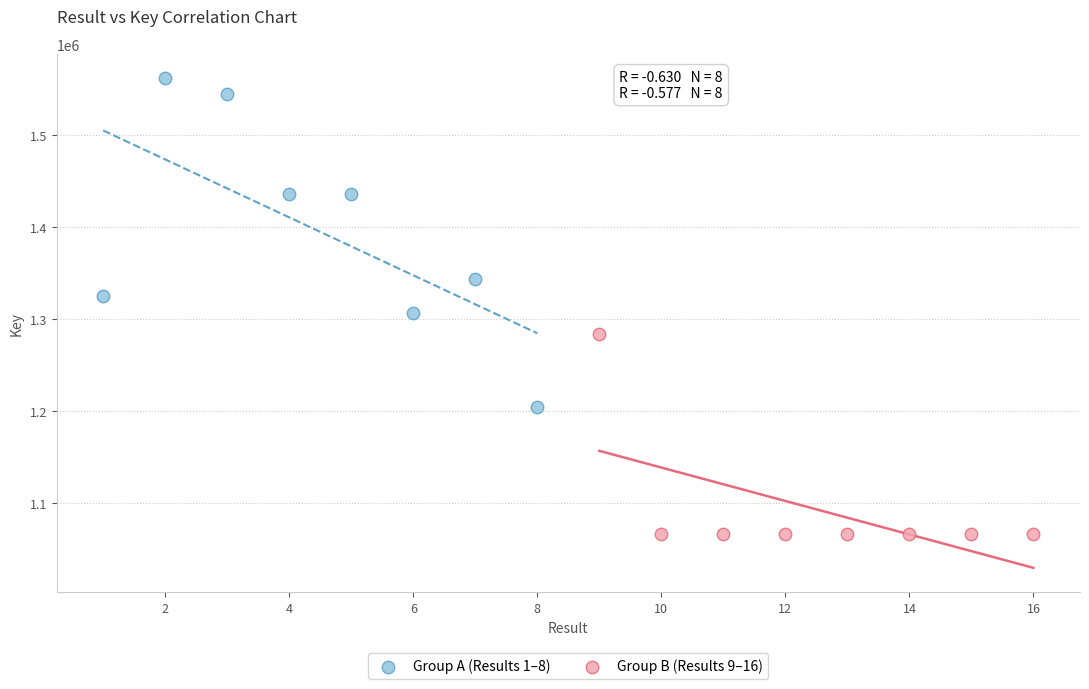

Which series reaches the minimum Y coordinate?

Group B (Results 9–16)